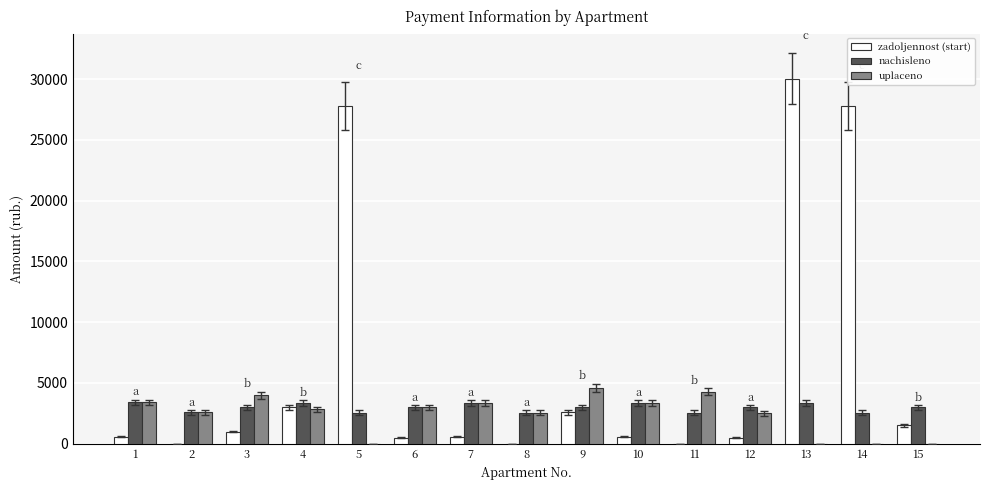

What is the greatest value displayed?

30038.7